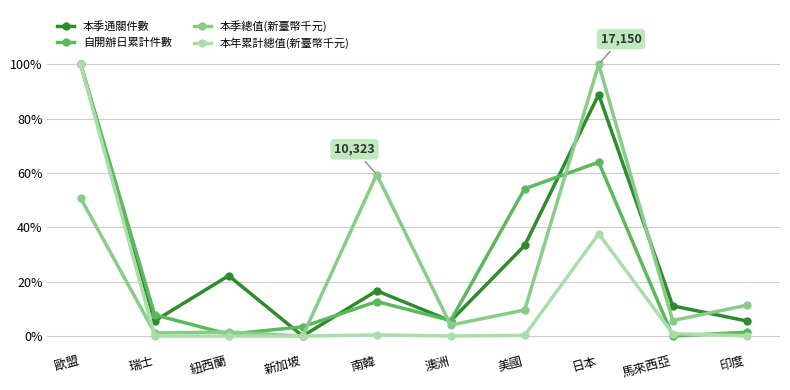

Reading left to right, transcribe all the data shown in this chart.

本季通關件數: 歐盟=1.0	瑞士=0.1	紐西蘭=0.2	新加坡=0.0	南韓=0.2	澳洲=0.1	美國=0.3	日本=0.9	馬來西亞=0.1	印度=0.1
自開辦日累計件數: 歐盟=1.0	瑞士=0.1	紐西蘭=0.0	新加坡=0.0	南韓=0.1	澳洲=0.1	美國=0.5	日本=0.6	馬來西亞=0.0	印度=0.0
本季總值(新臺幣千元): 歐盟=0.5	瑞士=0.0	紐西蘭=0.0	新加坡=0.0	南韓=0.6	澳洲=0.0	美國=0.1	日本=1.0	馬來西亞=0.1	印度=0.1
本年累計總值(新臺幣千元): 歐盟=1.0	瑞士=0.0	紐西蘭=0.0	新加坡=0.0	南韓=0.0	澳洲=0.0	美國=0.0	日本=0.4	馬來西亞=0.0	印度=0.0